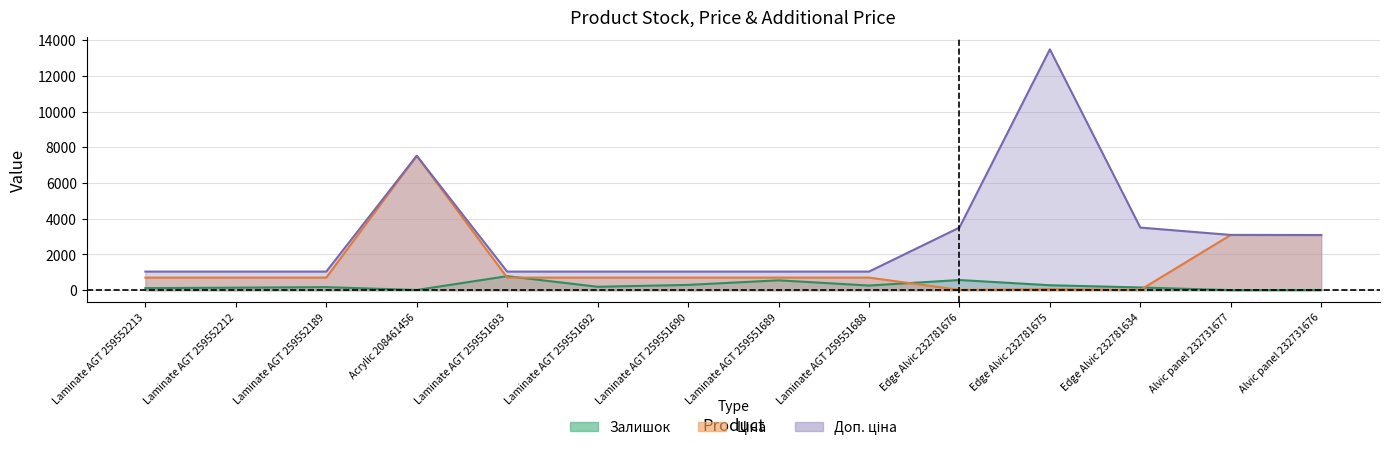

Where is the first local minimum for Ціна?

Edge Alvic 232781676